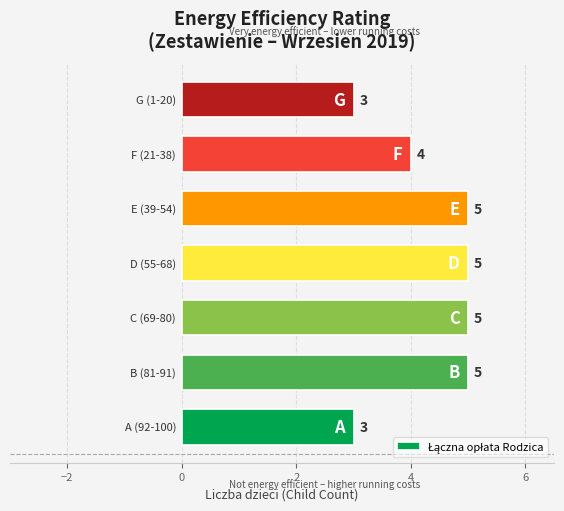

Count the values in the range 3 to 5.

7